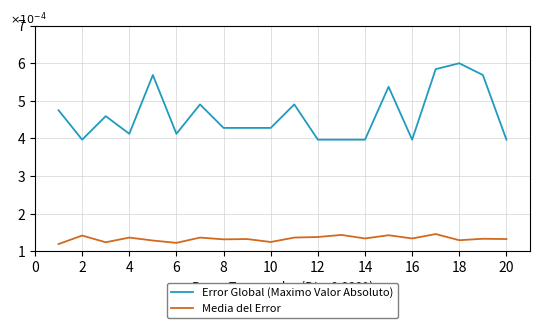

True or false: Error Global (Maximo Valor Absoluto) and Media del Error cross at least once.

False